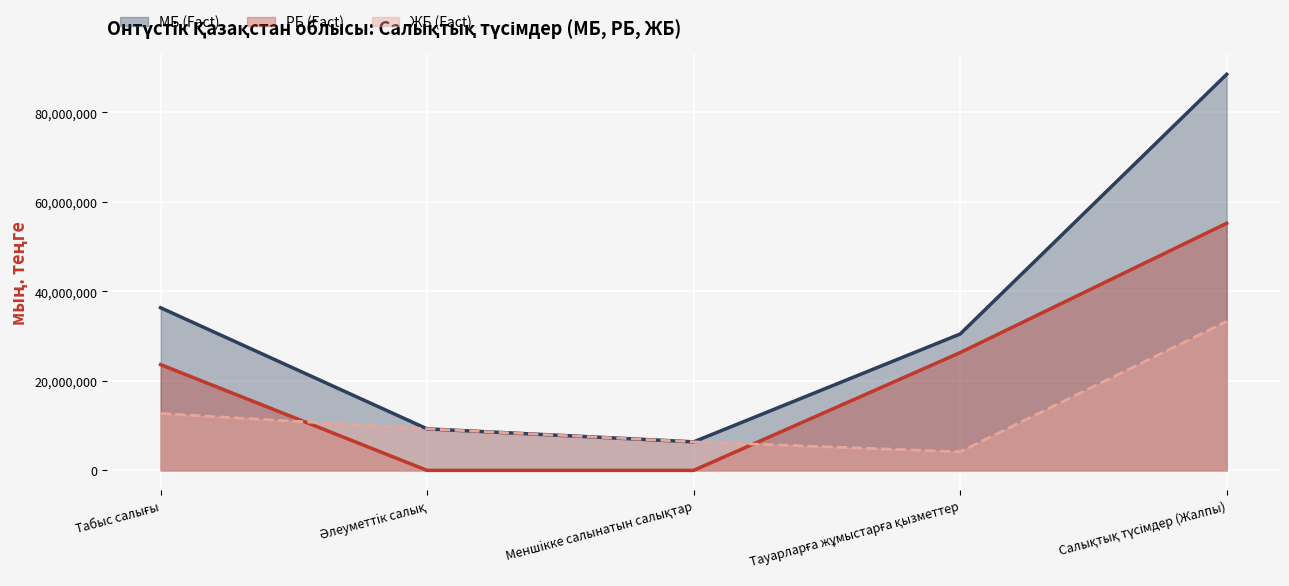

How many lines are shown in the chart?

3